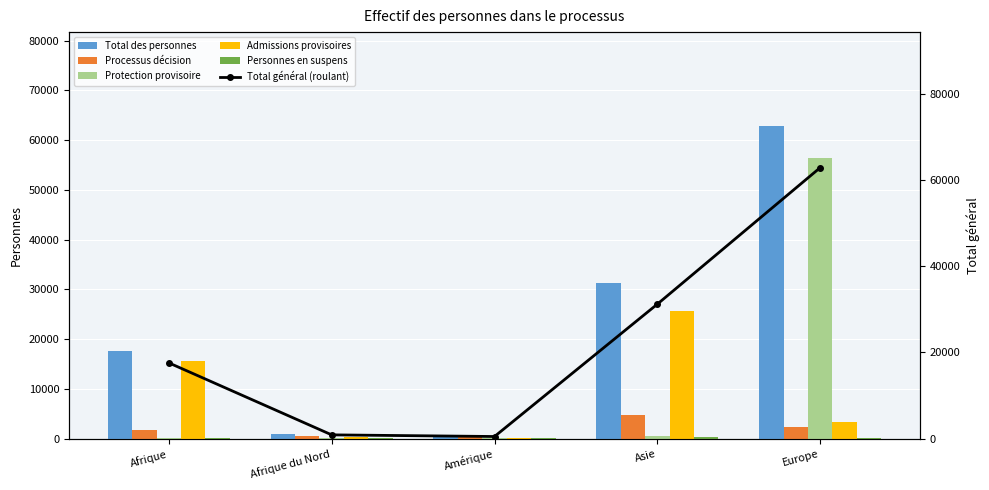

Which series has the largest total across all categories?

Total des personnes